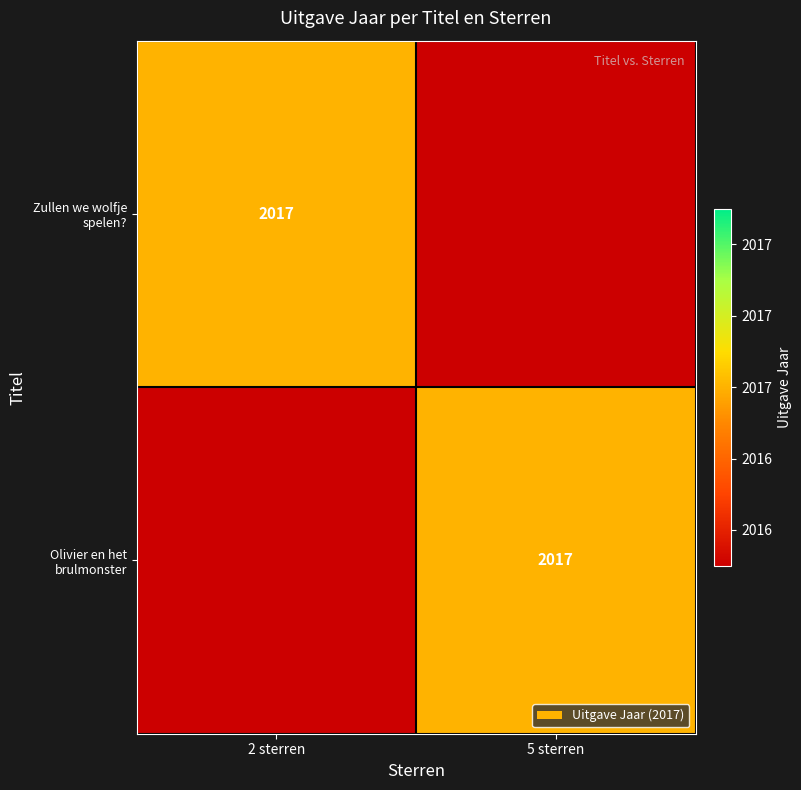

The Zullen we wolfje spelen? series shows 2017 at 2 sterren. True or false?

True